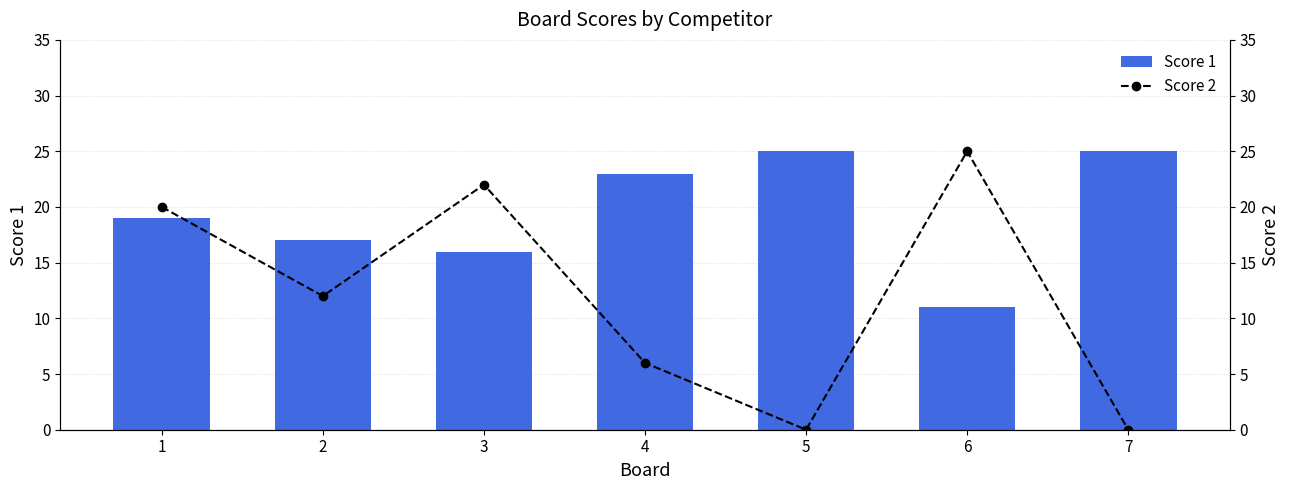

List the series in order of their peak value, highest first.

Score 1, Score 2